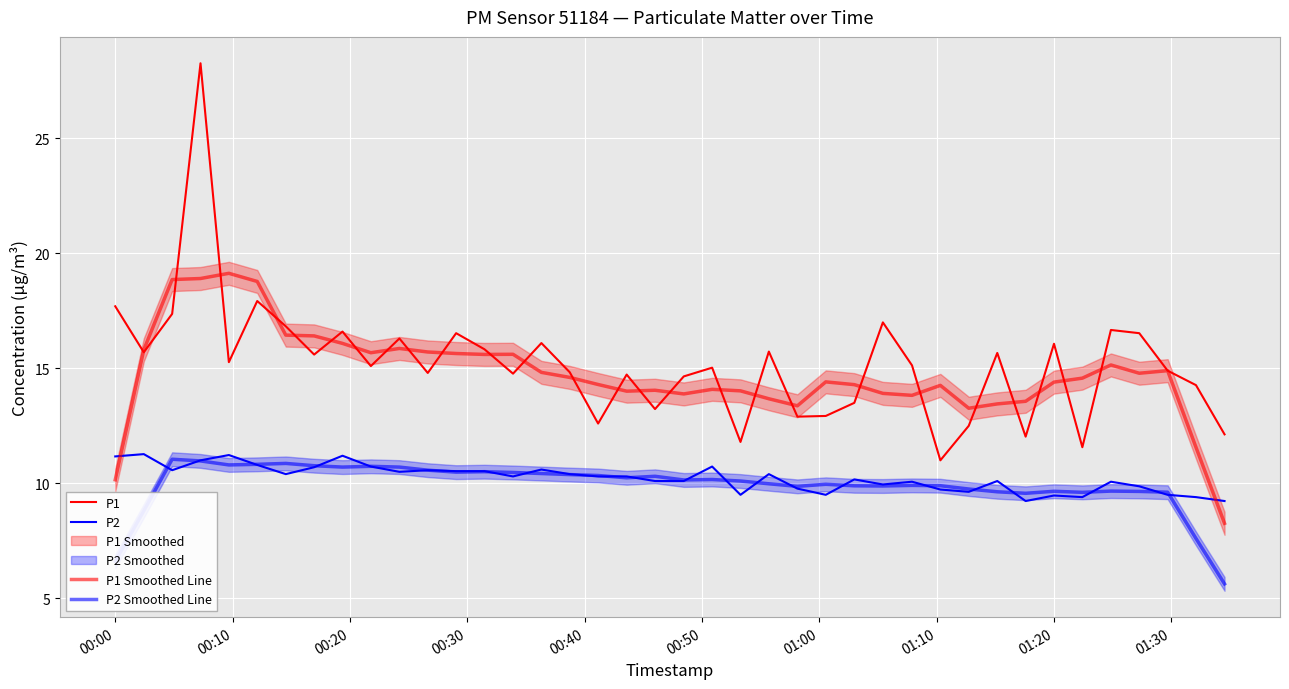

What is the value of the P1 point at the 37th from the left?

16.5